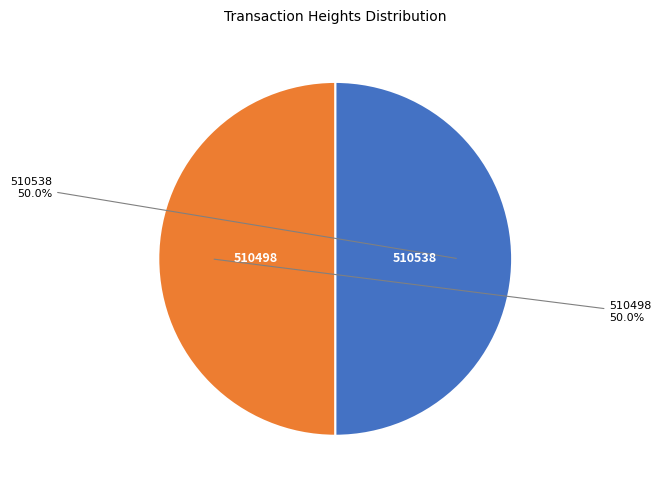

To the nearest percent, what is the combined percentage of 510538 and 510498?

100%